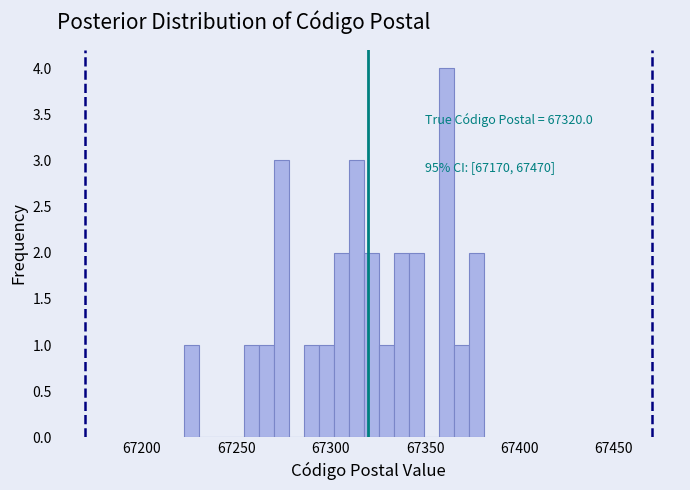

Around what value on the x-axis is the tallest bar? Give the approximate position of its centre, as read against the axis.

67360